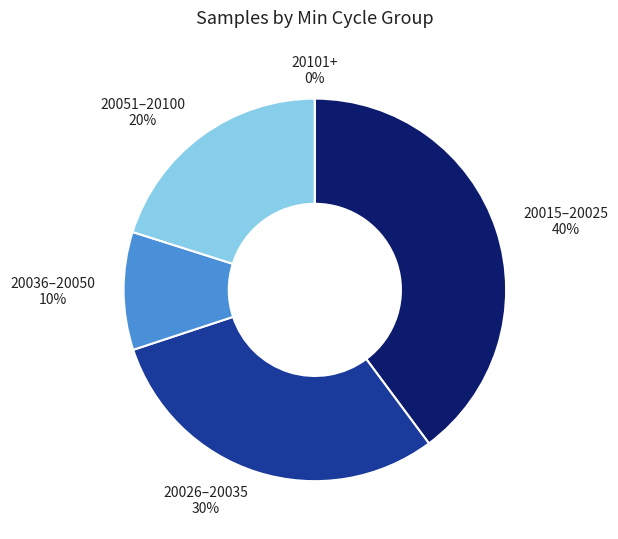

Is 20025 the majority of the pie?

No